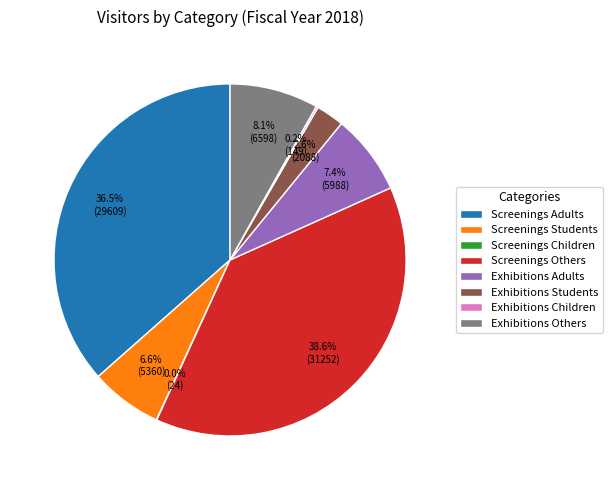

What portion of the pie excludes Screenings Students?

93.4%